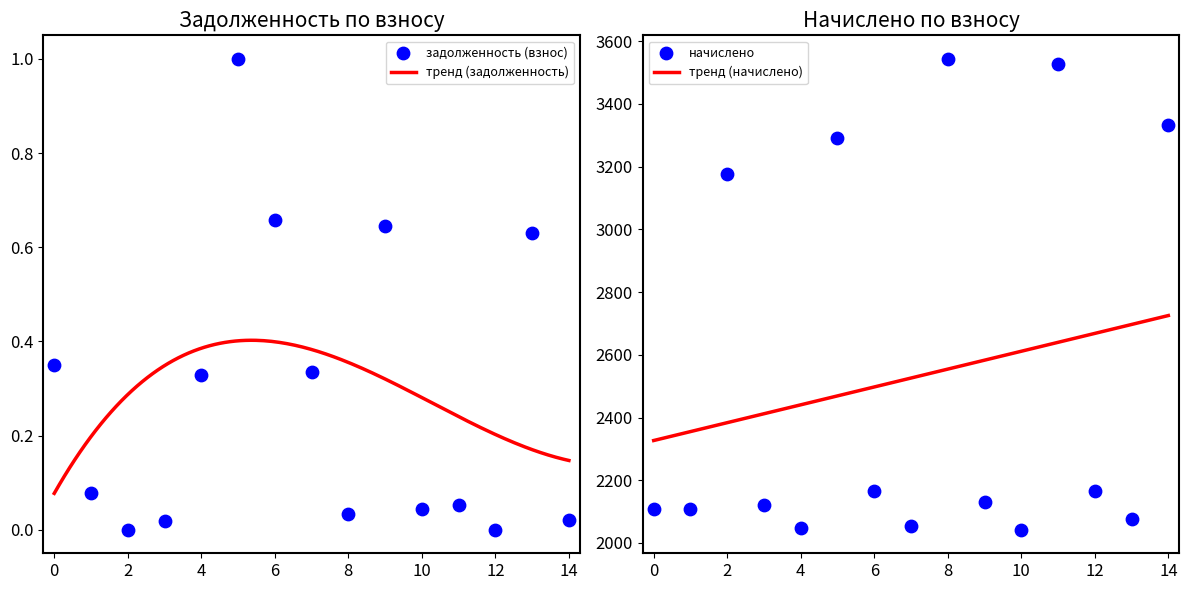

What is the lowest value of the тренд (начислено) series?

2326.7